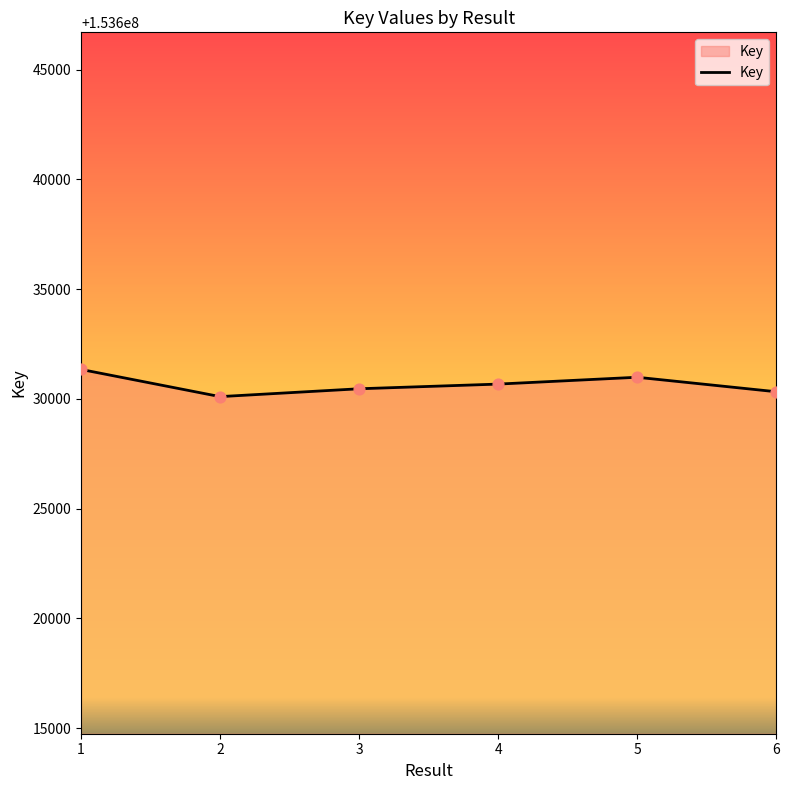

Which has a higher value, 1 or 2?

1